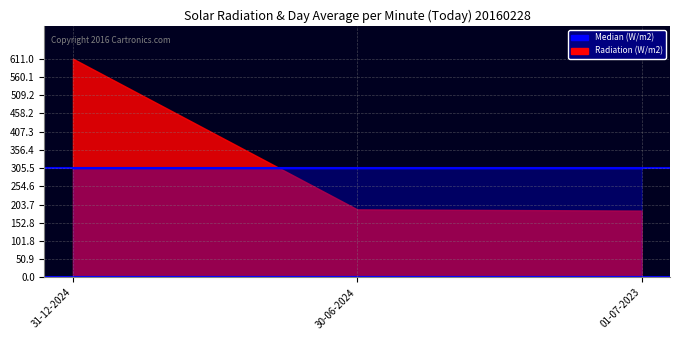

Count the values in the range 304 to 305.

3